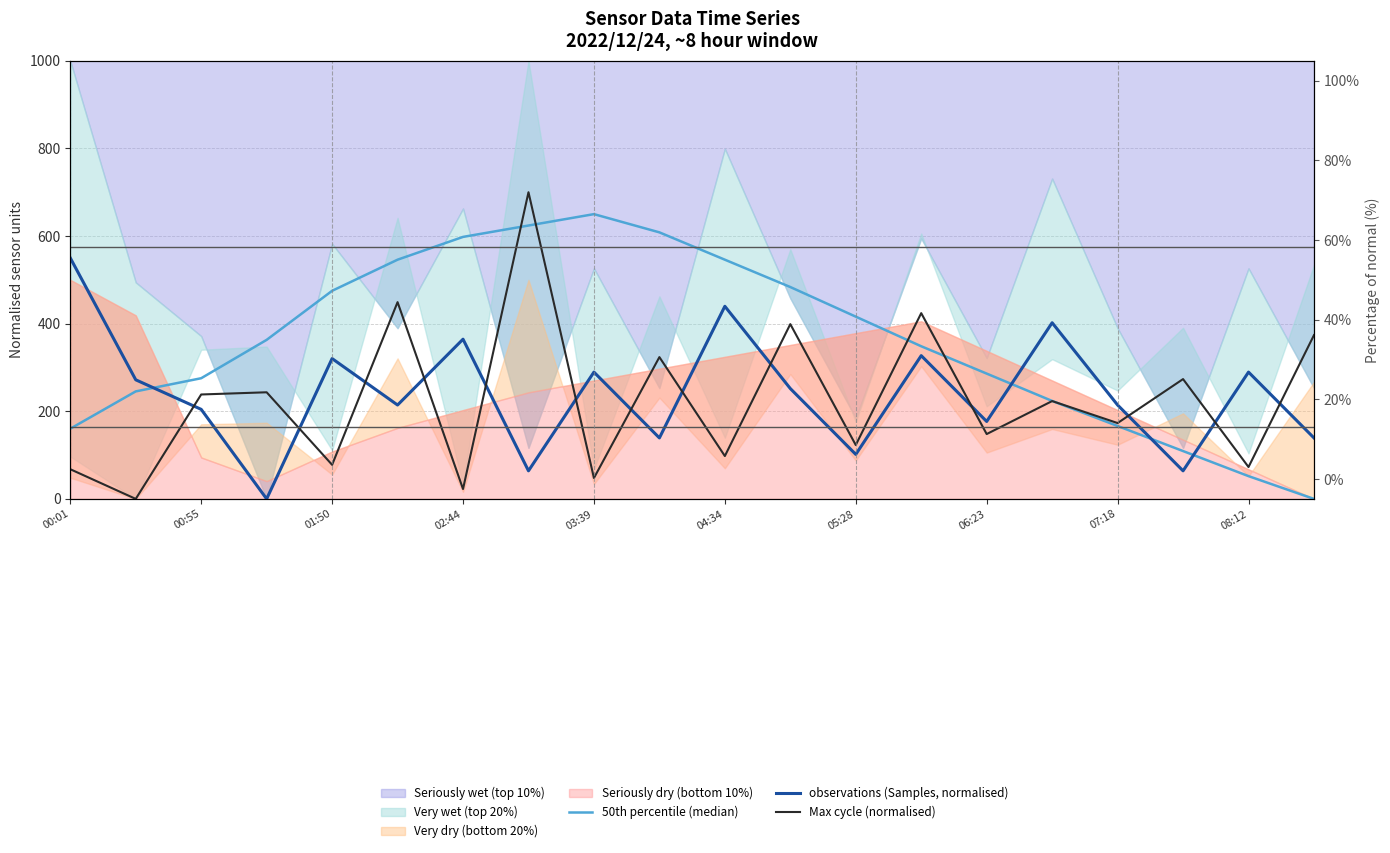

List the series in order of their peak value, highest first.

Max cycle (normalised), 50th percentile (median), observations (Samples, normalised)